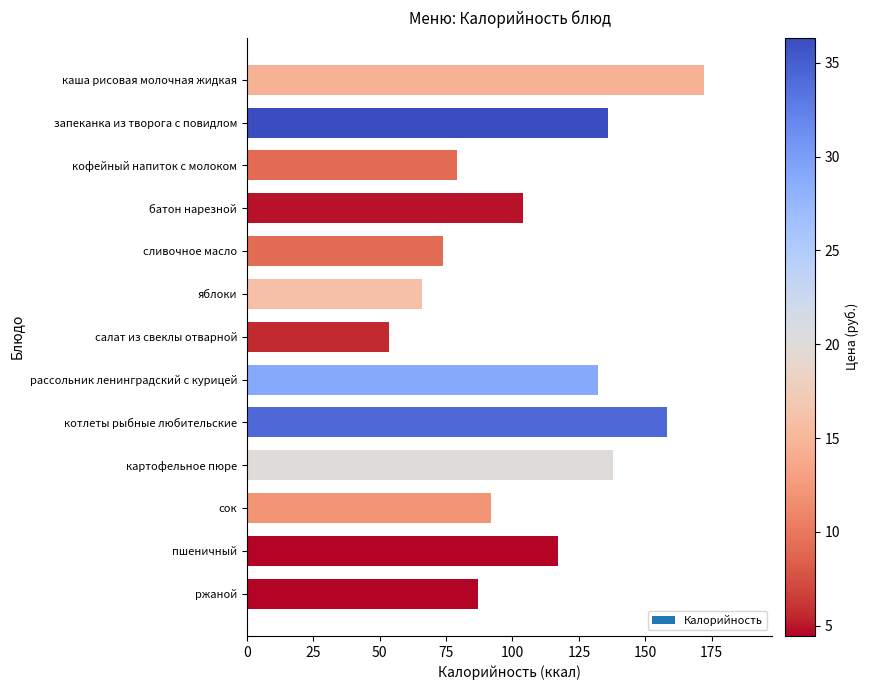

What value does the data have at запеканка из творога с повидлом?

136.0